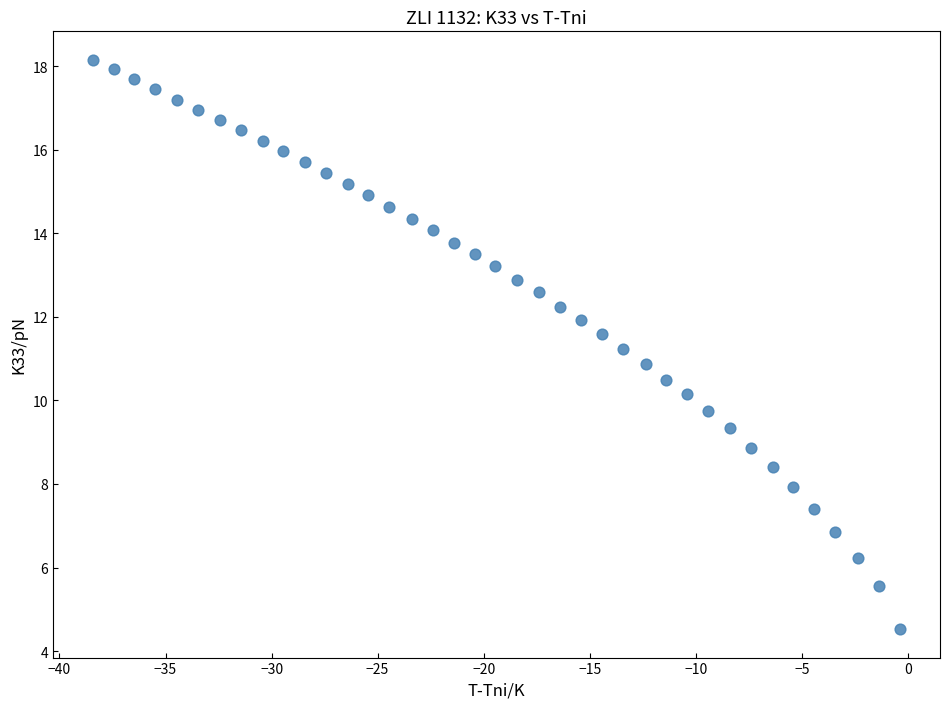

What is the range of Y values (max minus min)?

13.6